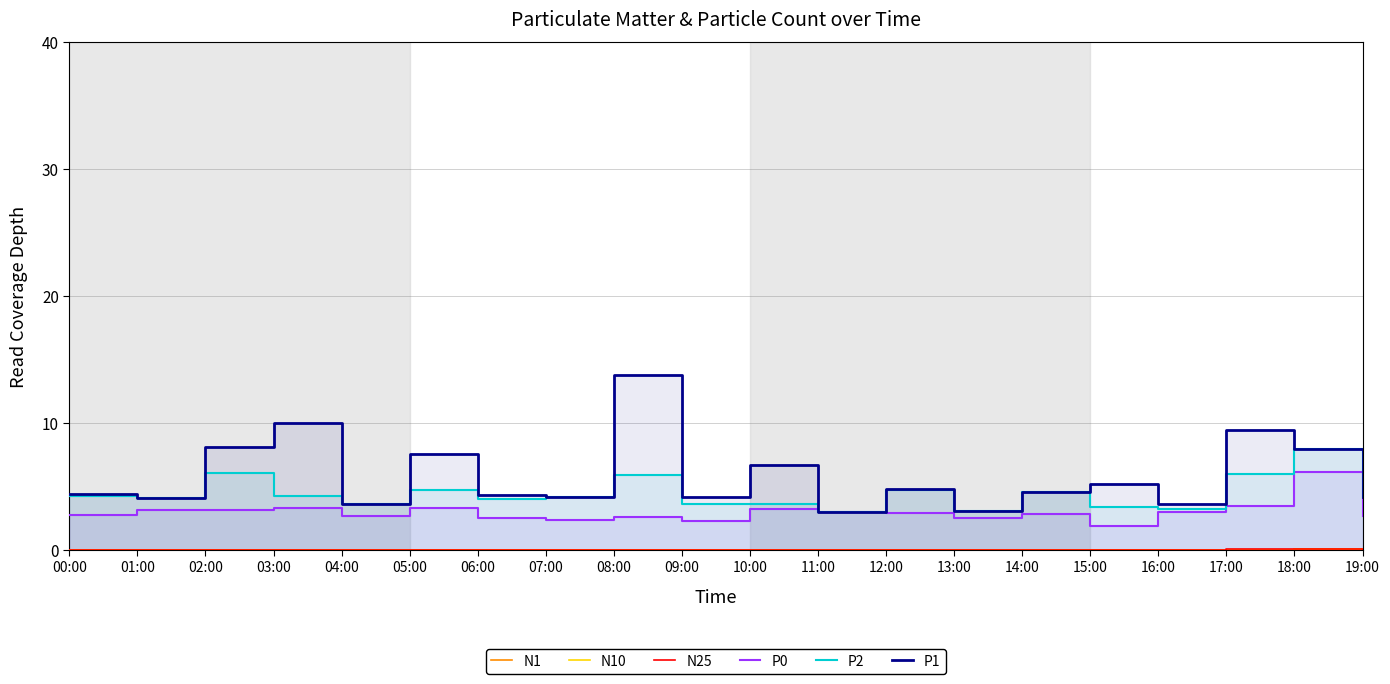

What is the difference between the P1 values at 18:00 and 02:00?

0.2